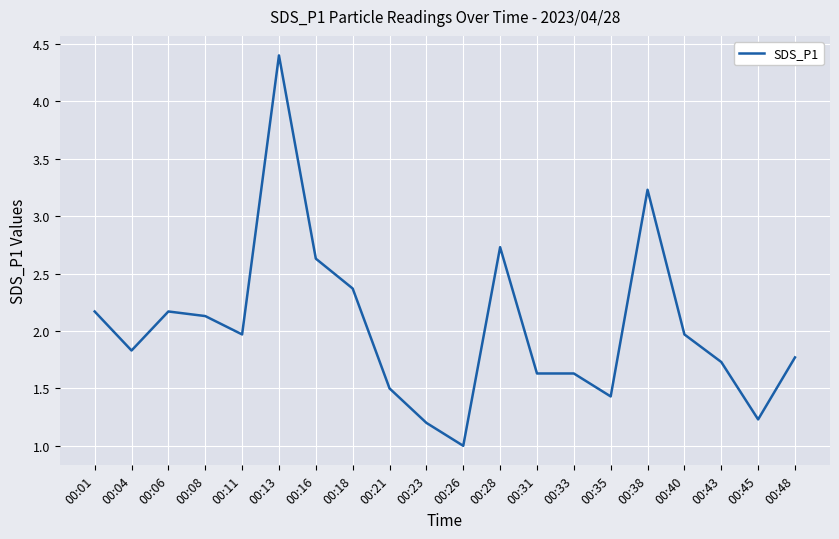

Reading right to left, what are all the values shown in this chart?

00:48=1.8	00:45=1.2	00:43=1.7	00:40=2.0	00:38=3.2	00:35=1.4	00:33=1.6	00:31=1.6	00:28=2.7	00:26=1.0	00:23=1.2	00:21=1.5	00:18=2.4	00:16=2.6	00:13=4.4	00:11=2.0	00:08=2.1	00:06=2.2	00:04=1.8	00:01=2.2